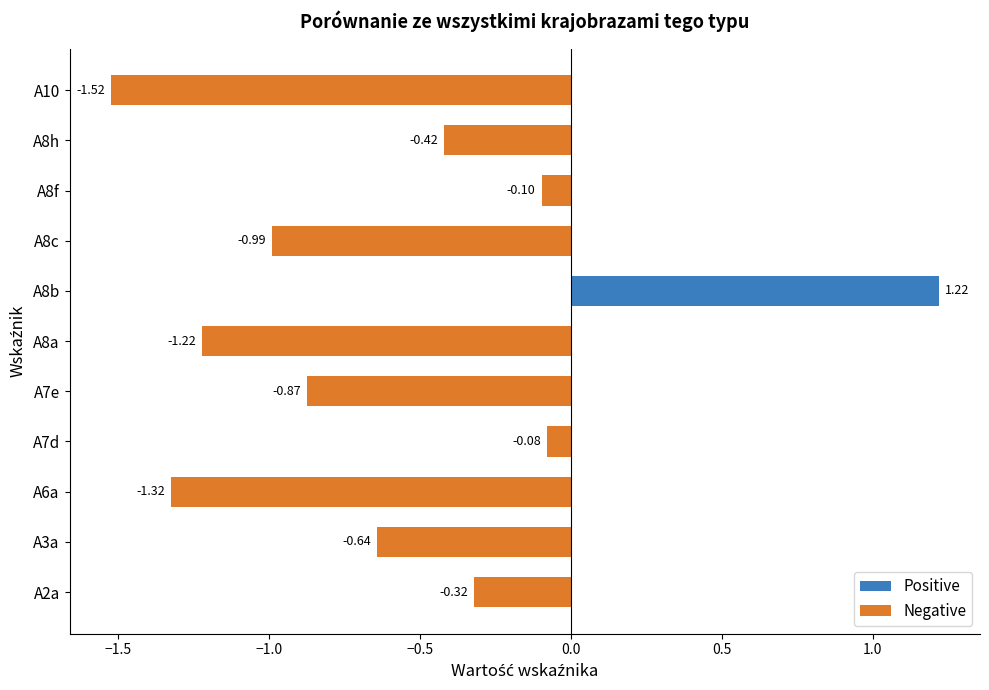

At how many categories does at least one series exceed 0?

1